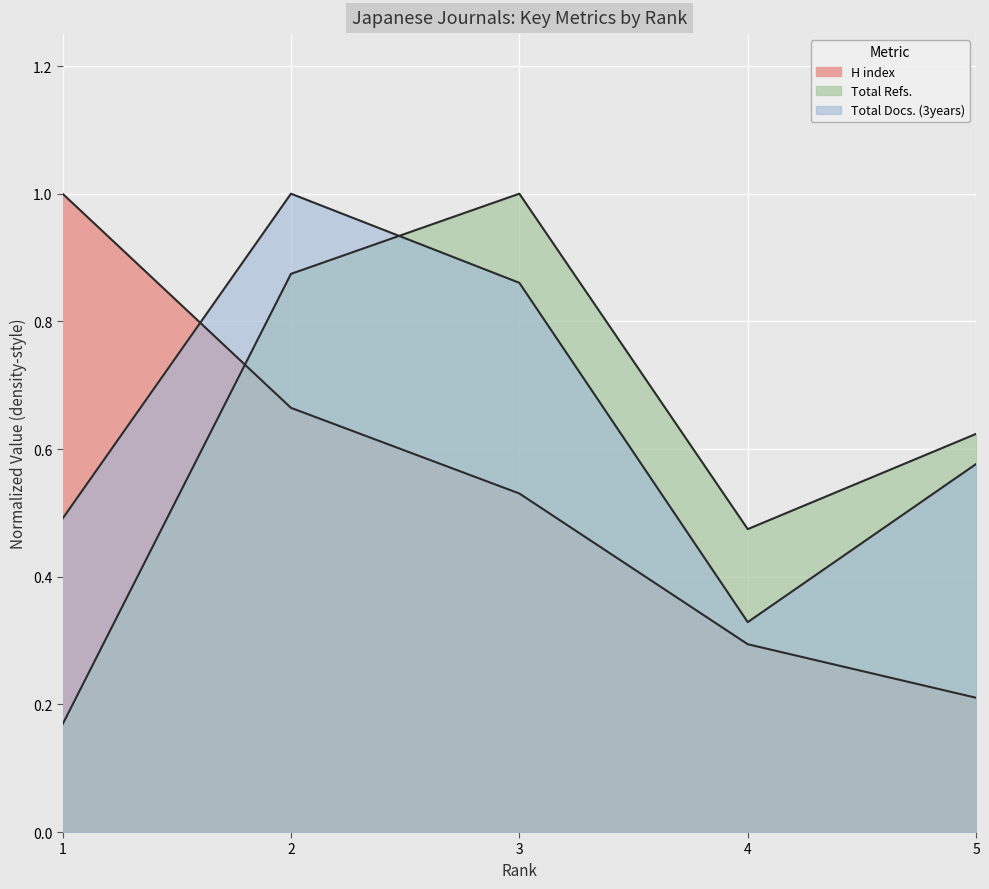

Count the H index values in the range 0 to 1.

5